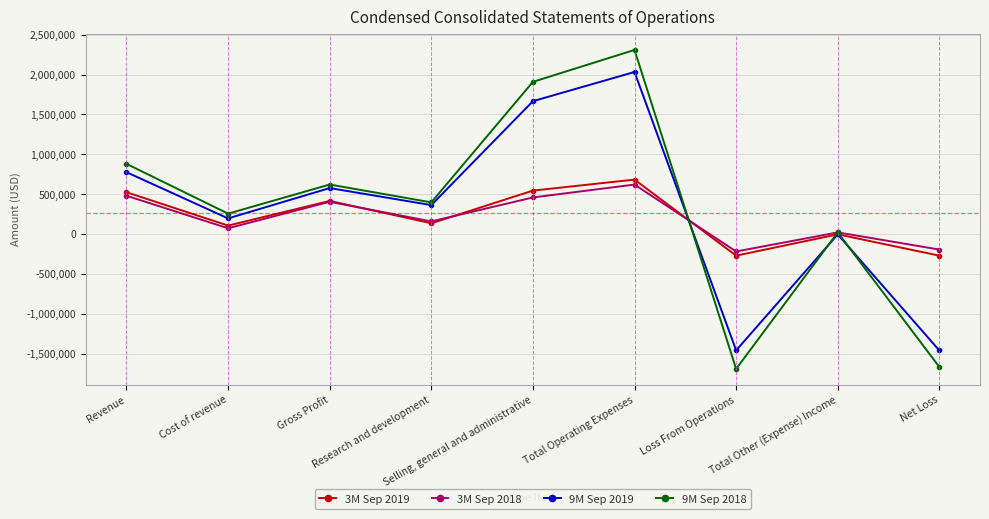

The value of 9M Sep 2018 at Gross Profit is 852865. True or false?

False